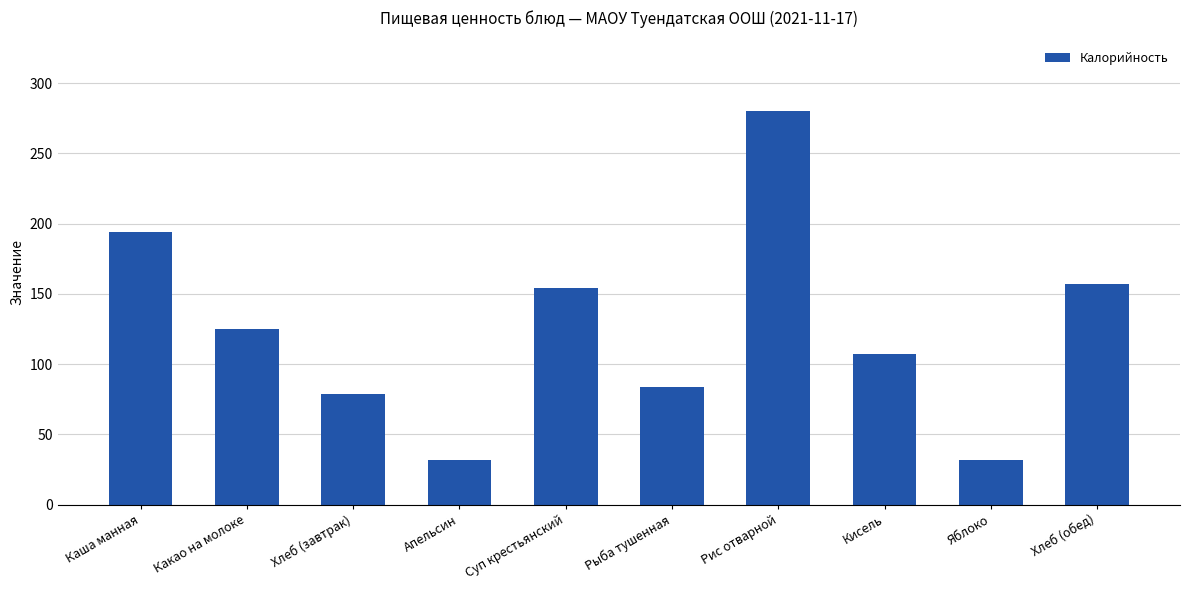

What is the value of the 8th bar from the left?

107.0